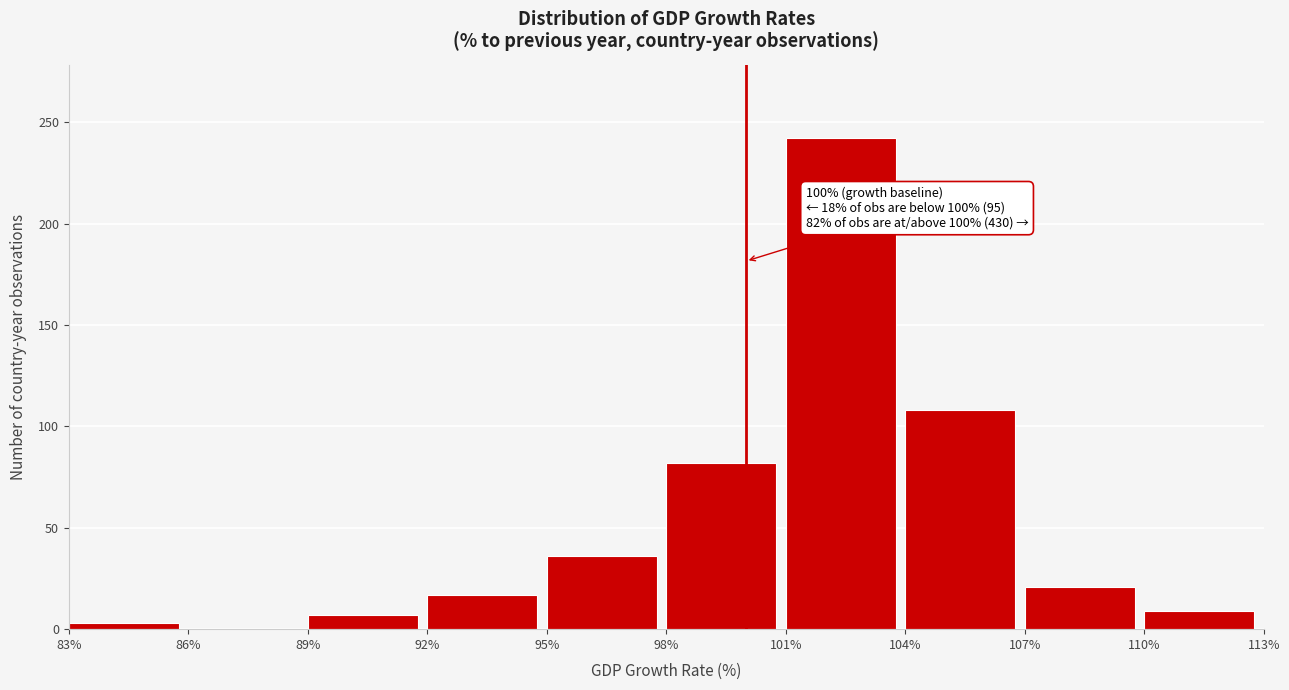

Over which range of the x-axis is the bar tallest?

101% to 104%